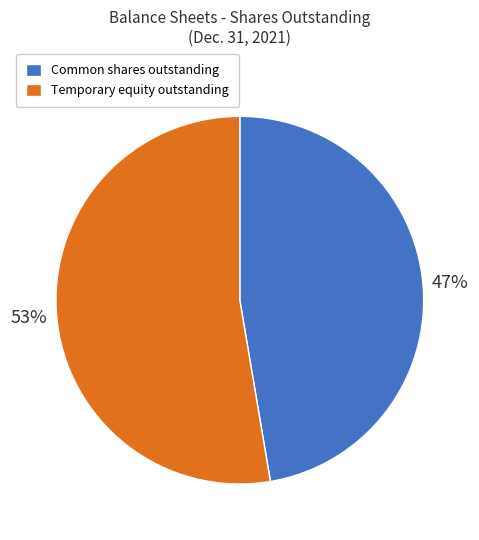

How many slices are in this pie chart?

2